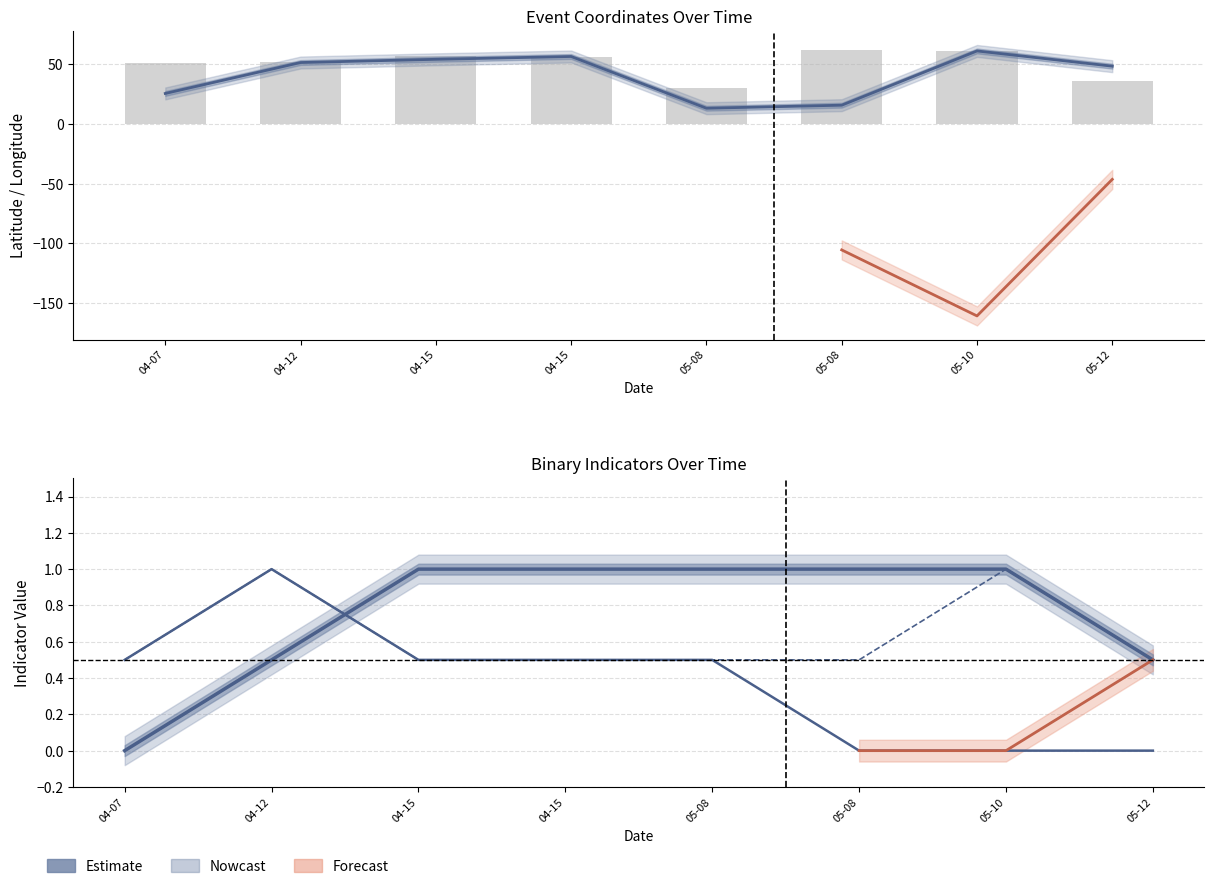

What is the label of the 6th bar from the right?

2024-04-15